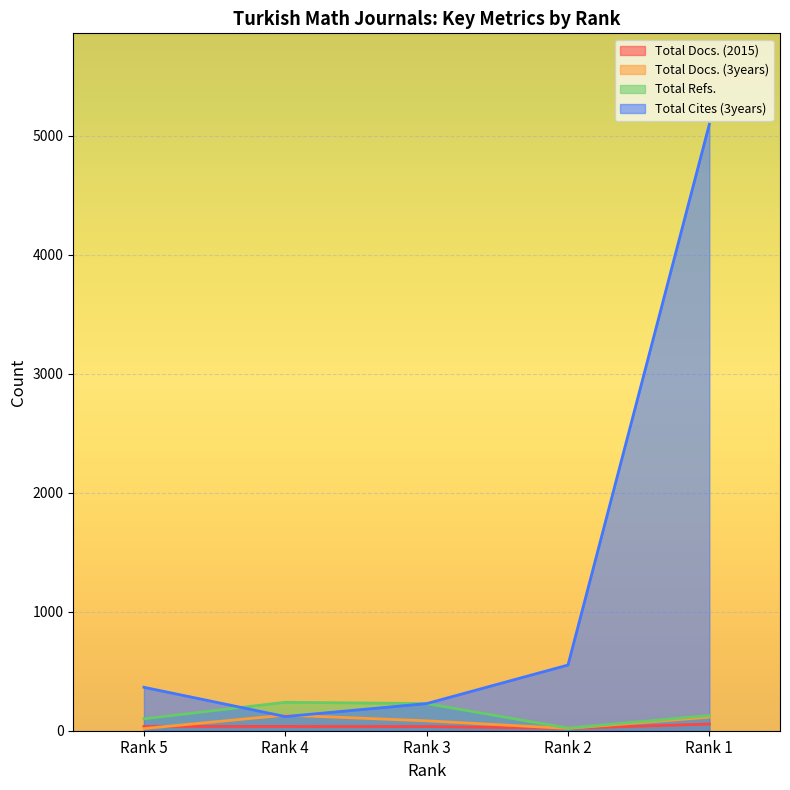

At which label does Total Docs. (2015) reach its peak?

Rank 1